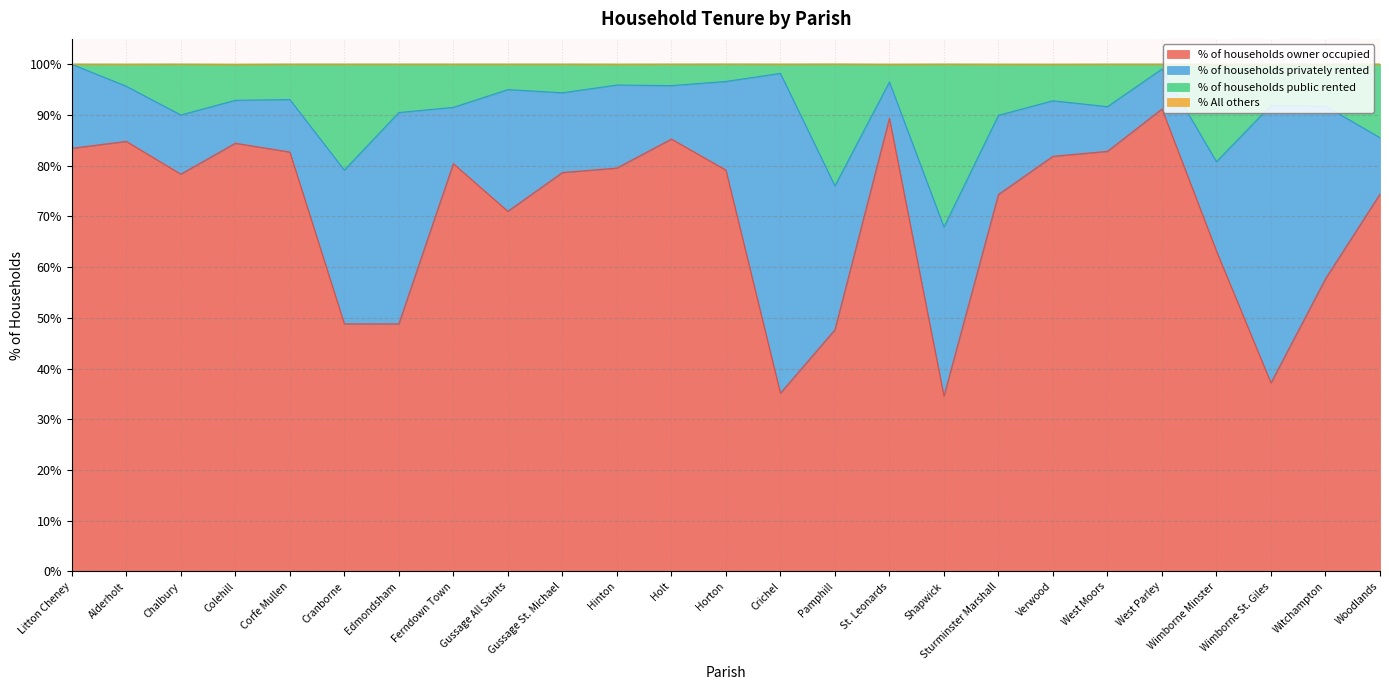

Does the chart display data point markers on the line(s)?

No